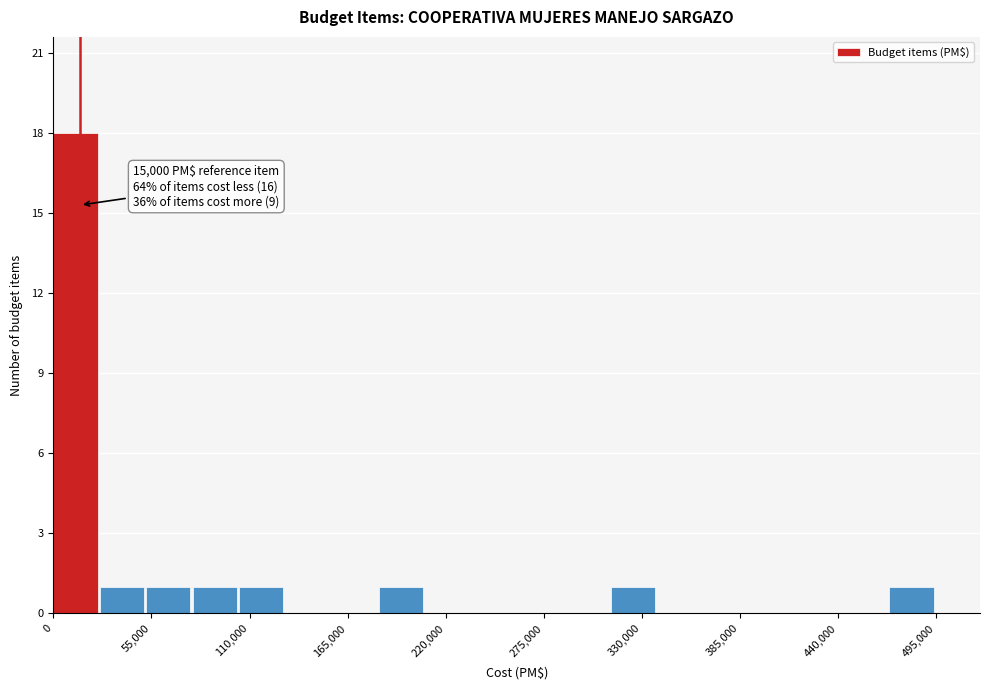

Read against the x-axis, roughly where is the centre of the tallest bar?

10000